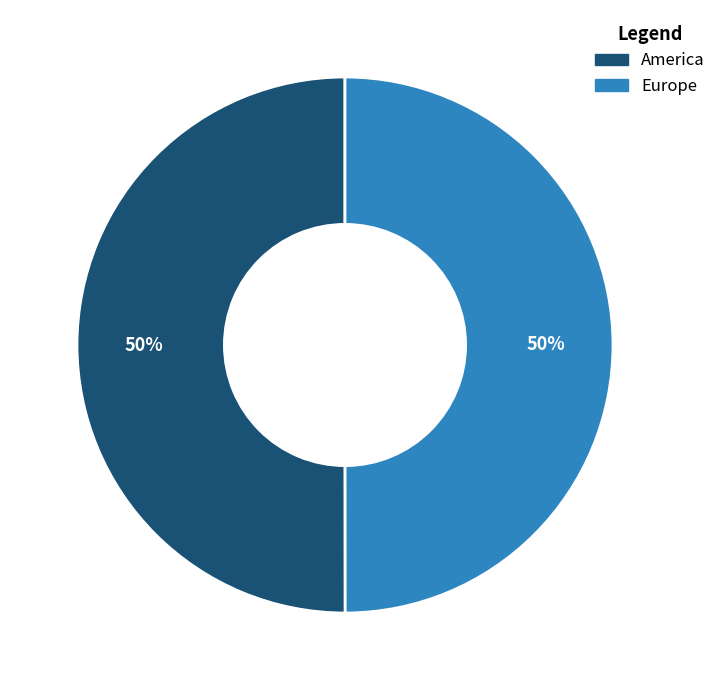

What is the ratio of the value at America to the value at Europe?

1.0